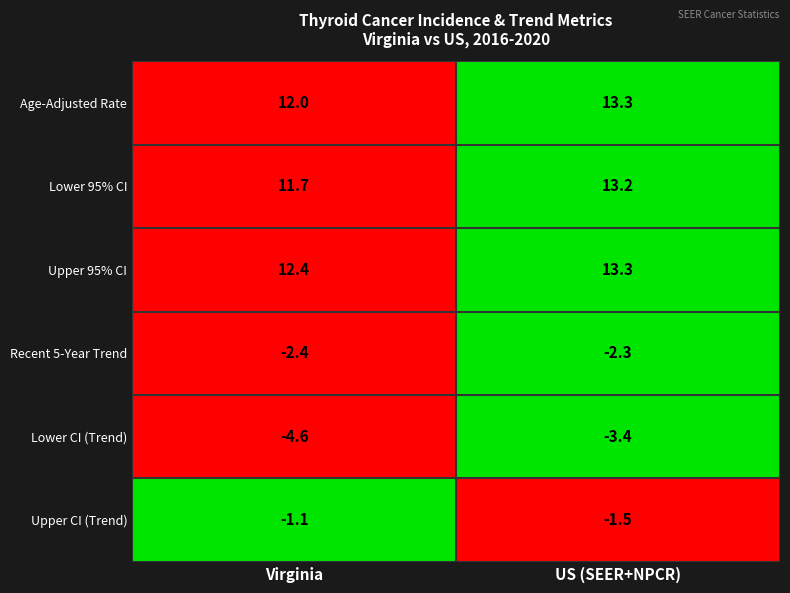

Reading left to right, what are all the values shown in this chart?

Age-Adjusted Rate: 12.0	13.3
Lower 95% CI: 11.7	13.2
Upper 95% CI: 12.4	13.3
Recent 5-Year Trend: -2.4	-2.3
Lower CI (Trend): -4.6	-3.4
Upper CI (Trend): -1.1	-1.5